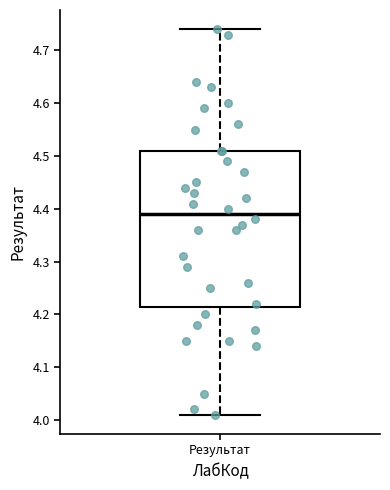

Where does the upper whisker of the box for Результат end on the y-axis? The values are not printed on the chart, so give them approximately, as read against the axis.

4.74